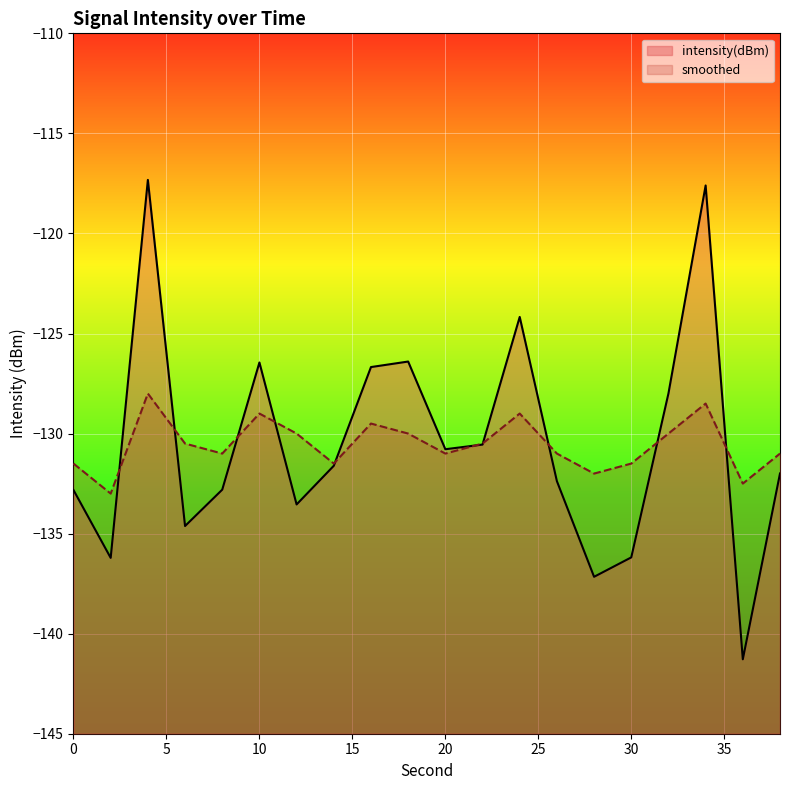

In smoothed, how many points are higher than both neighbors (excluding endpoints)?

5